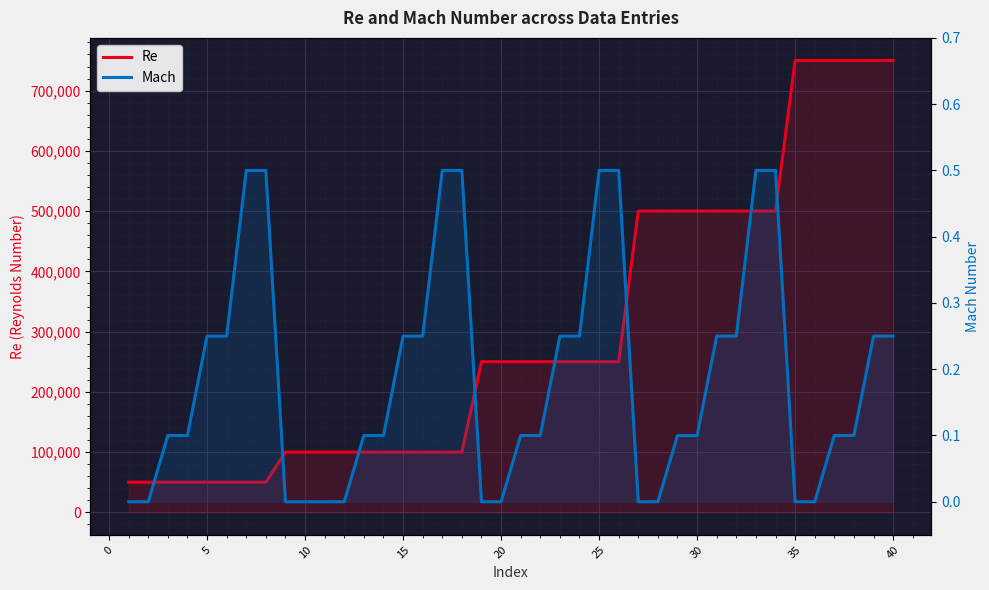

Reading left to right, list all the values displayed in this chart.

Re: 50000.0	50000.0	50000.0	50000.0	50000.0	50000.0	50000.0	50000.0	100000.0	100000.0	100000.0	100000.0	100000.0	100000.0	100000.0	100000.0	100000.0	100000.0	250000.0	250000.0	250000.0	250000.0	250000.0	250000.0	250000.0	250000.0	500000.0	500000.0	500000.0	500000.0	500000.0	500000.0	500000.0	500000.0	750000.0	750000.0	750000.0	750000.0	750000.0	750000.0
Mach: 0.0	0.0	0.1	0.1	0.2	0.2	0.5	0.5	0.0	0.0	0.0	0.0	0.1	0.1	0.2	0.2	0.5	0.5	0.0	0.0	0.1	0.1	0.2	0.2	0.5	0.5	0.0	0.0	0.1	0.1	0.2	0.2	0.5	0.5	0.0	0.0	0.1	0.1	0.2	0.2